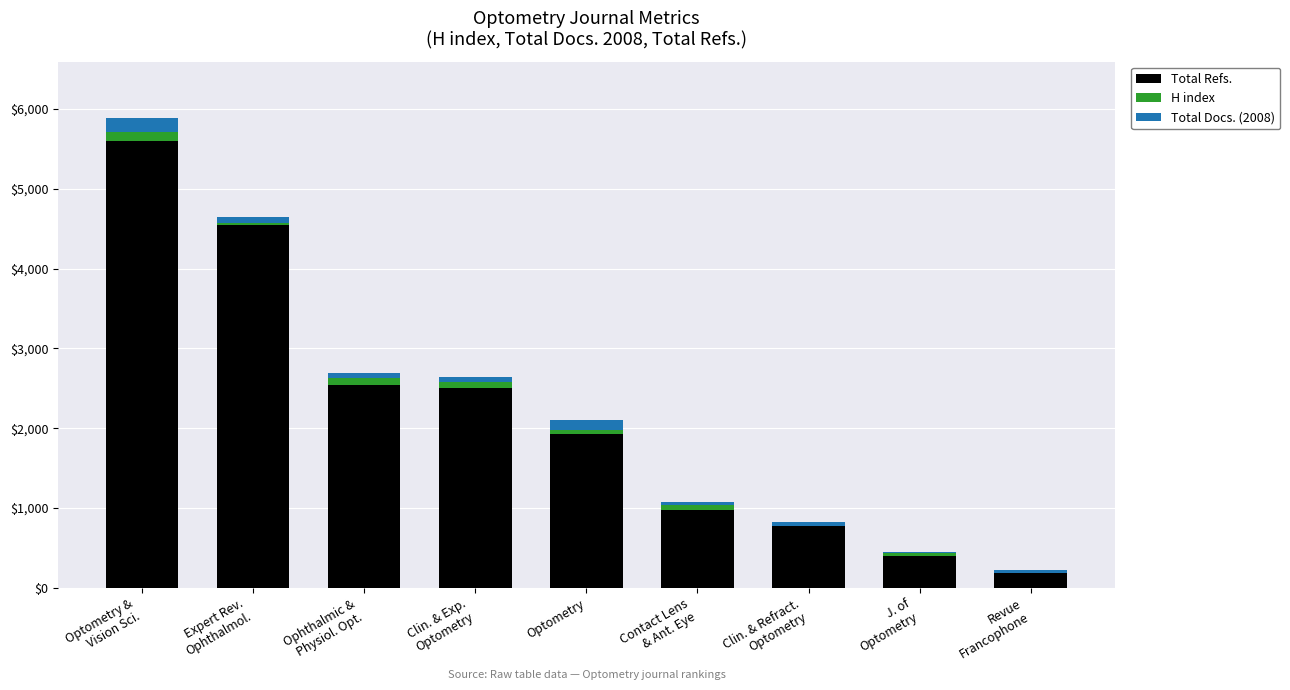

The value of Total Refs. at Optometry is 1932. True or false?

True